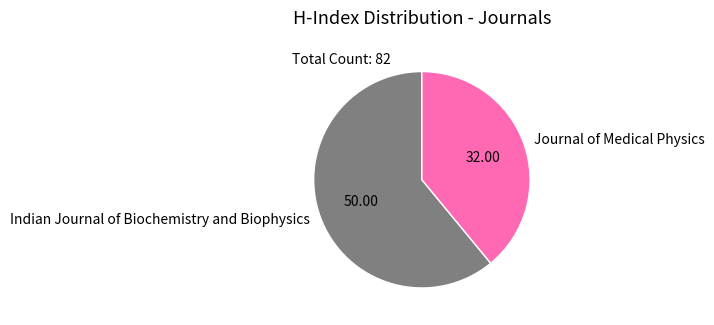

Is the sum of Indian Journal of Biochemistry and Biophysics and Journal of Medical Physics greater than half?

Yes